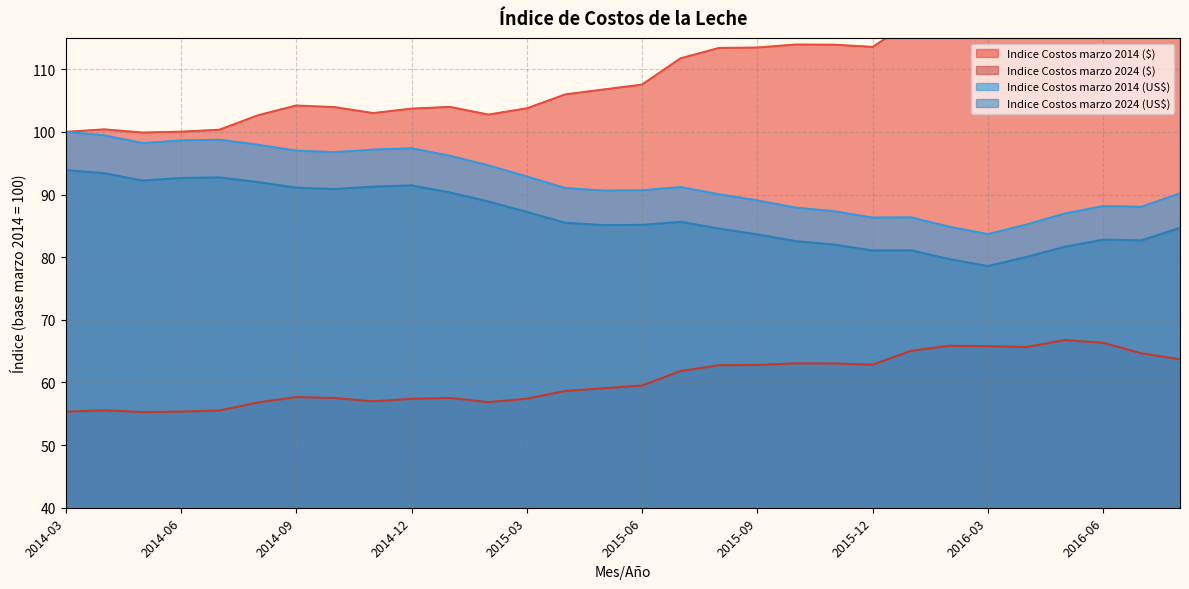

True or false: Indice Costos marzo 2024 (US$) has more than 1 points higher than both neighbors.

True